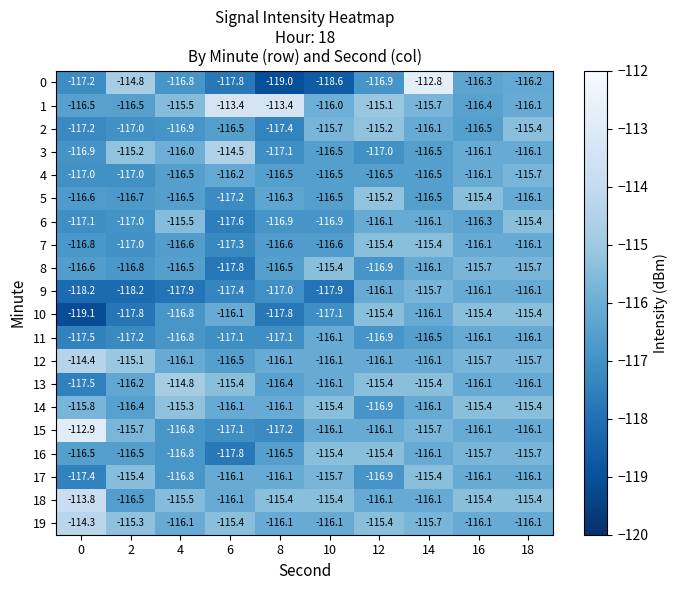

Is the value of 7 at 10 greater than the value of 15 at 8?

Yes